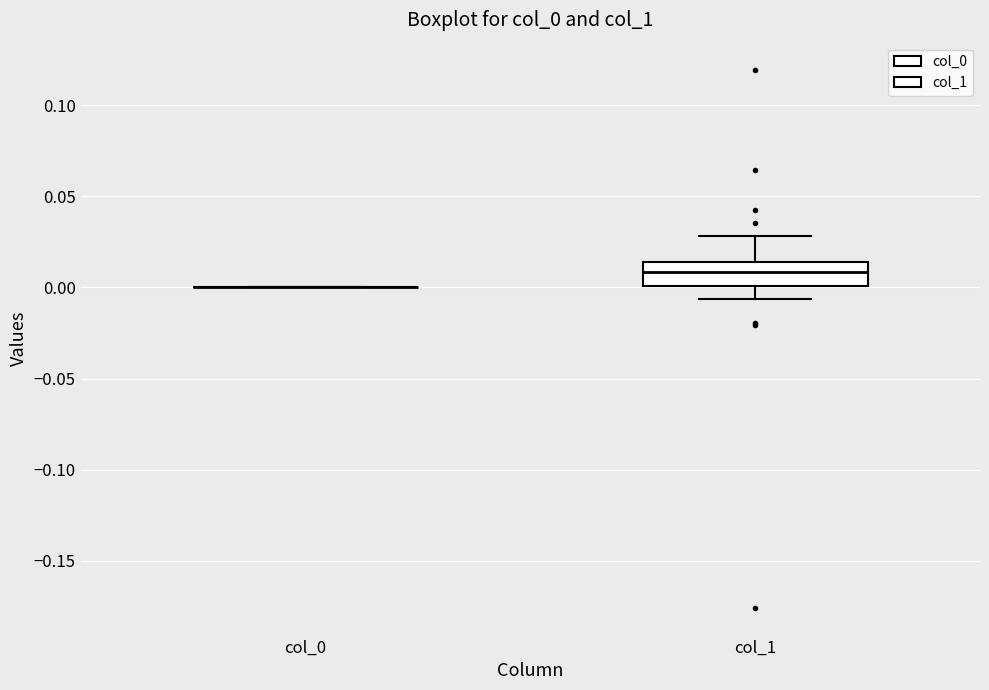

Reading left to right, read every box against the y-axis: the position of its median line, the range the box covers, and the ends of its whiskers. The values are not printed on the chart, so give them approximately, as read against the axis.

col_0: box collapsed to a line at 0.000, whiskers 0.000 to 0.000
col_1: median 0.010, box 0.000 to 0.015, whiskers -0.005 to 0.030